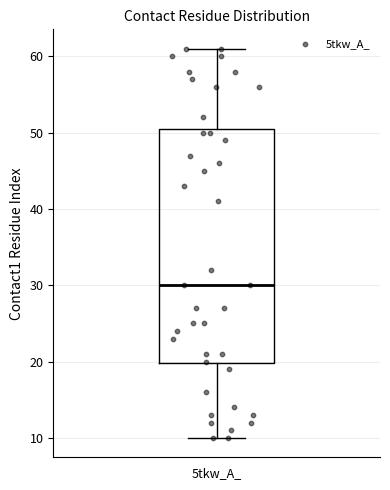

Read this box plot against the y-axis: the position of the median line, the range covered by the box, and the ends of both whiskers. The values are not printed on the chart, so give them approximately, as read against the axis.

median 30, box 20 to 51, whiskers 10 to 61